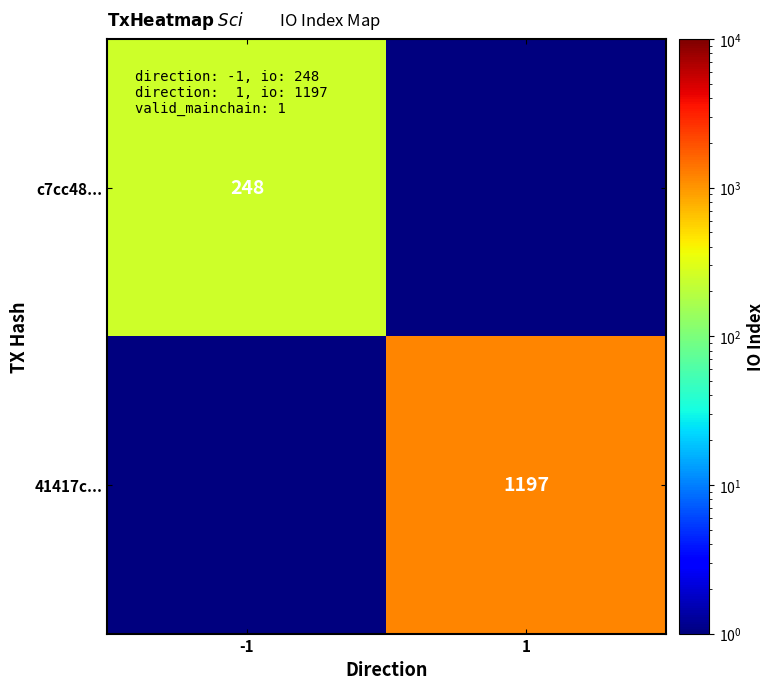

Is the value of c7cc48... at -1 greater than the value of 41417c... at 1?

No